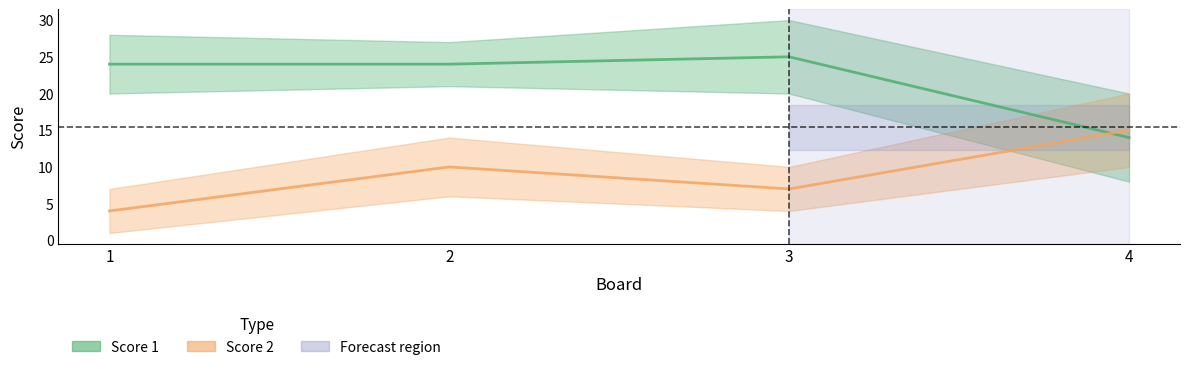

Where is the first local maximum for Score 1?

3